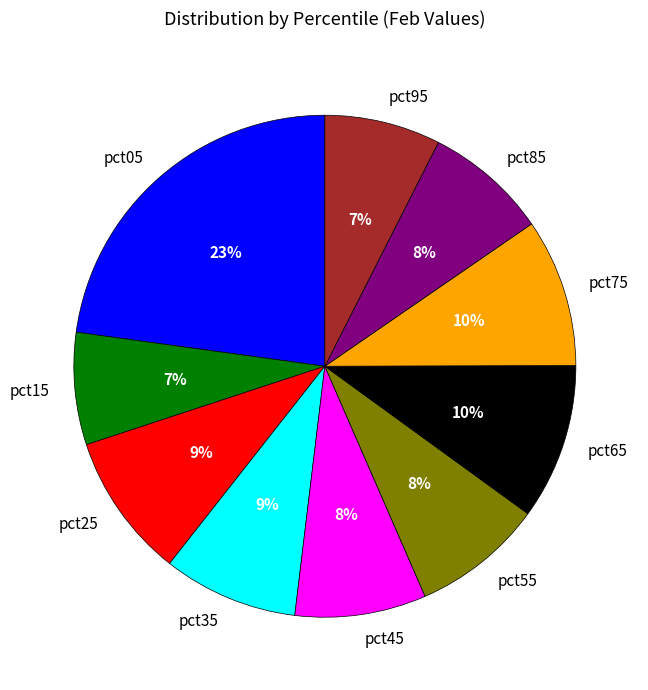

Between pct25 and pct95, which is larger?

pct25